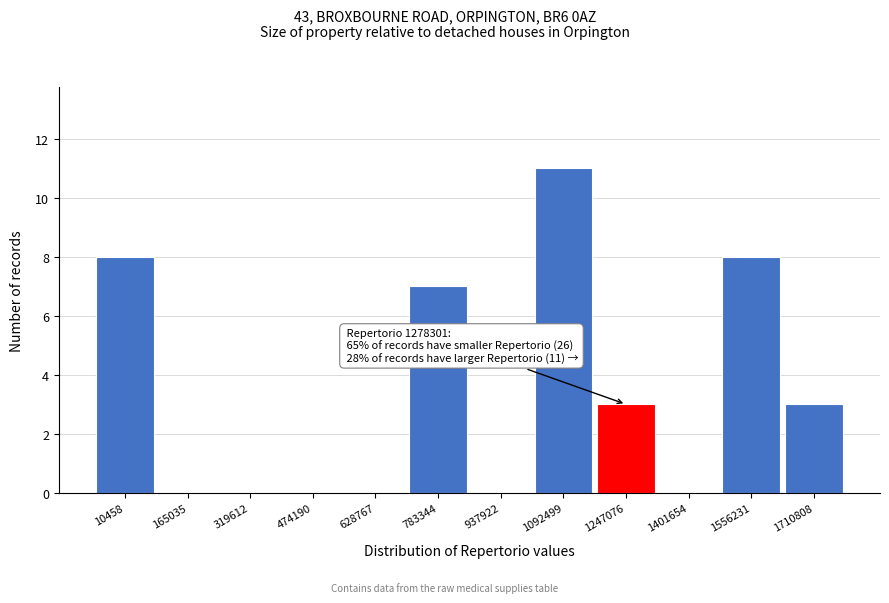

Reading left to right, what are all the values shown in this chart?

10458=8	165035=0	319612=0	474190=0	628767=0	783344=7	937922=0	1092499=11	1247076=3	1401654=0	1556231=8	1710808=3